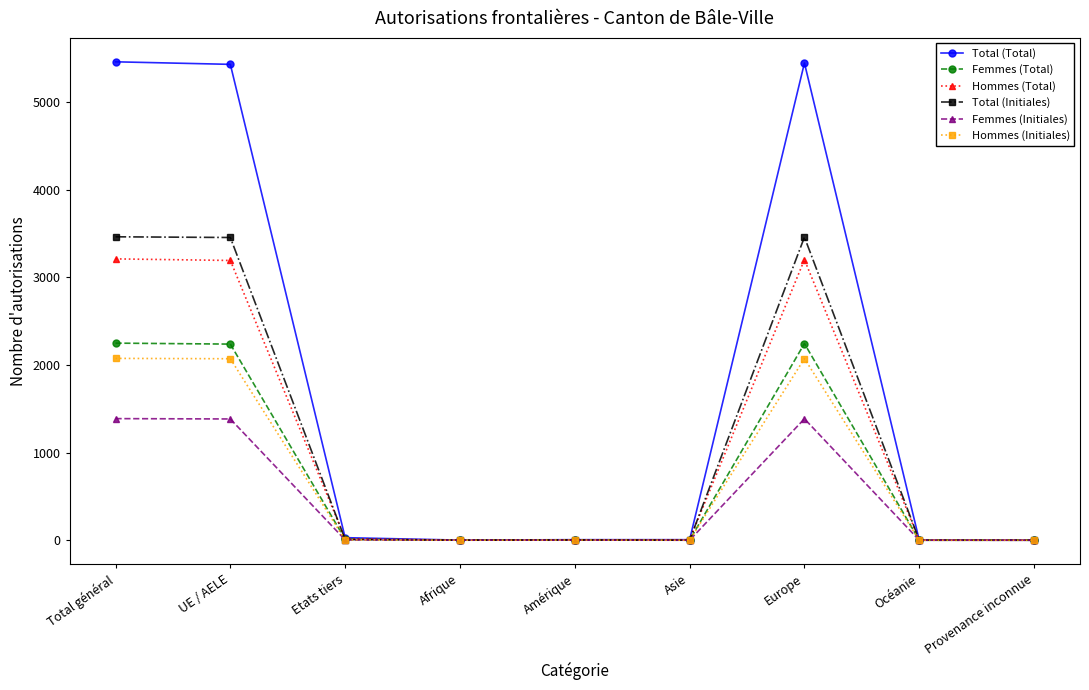

Is it true that Total (Initiales) equals 3 at Amérique?

True